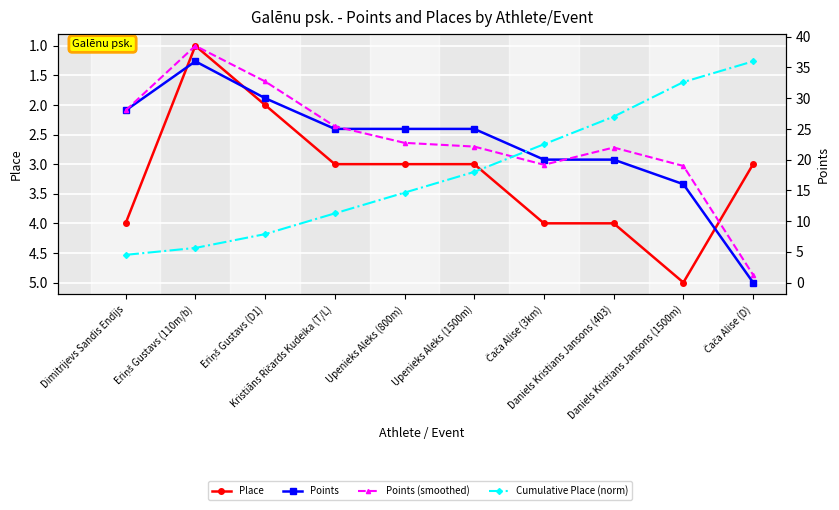

At which label does Cumulative Place (norm) reach its minimum?

Dimitrijevs Sandis Endijs